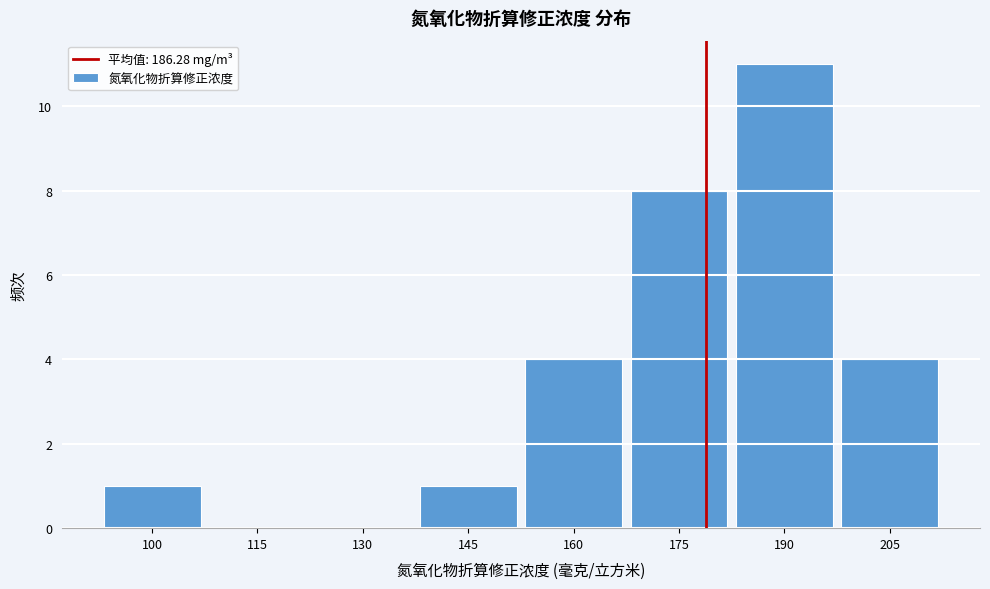

Reading right to left, list all the values displayed in this chart.

205=4	190=11	175=8	160=4	145=1	130=0	115=0	100=1